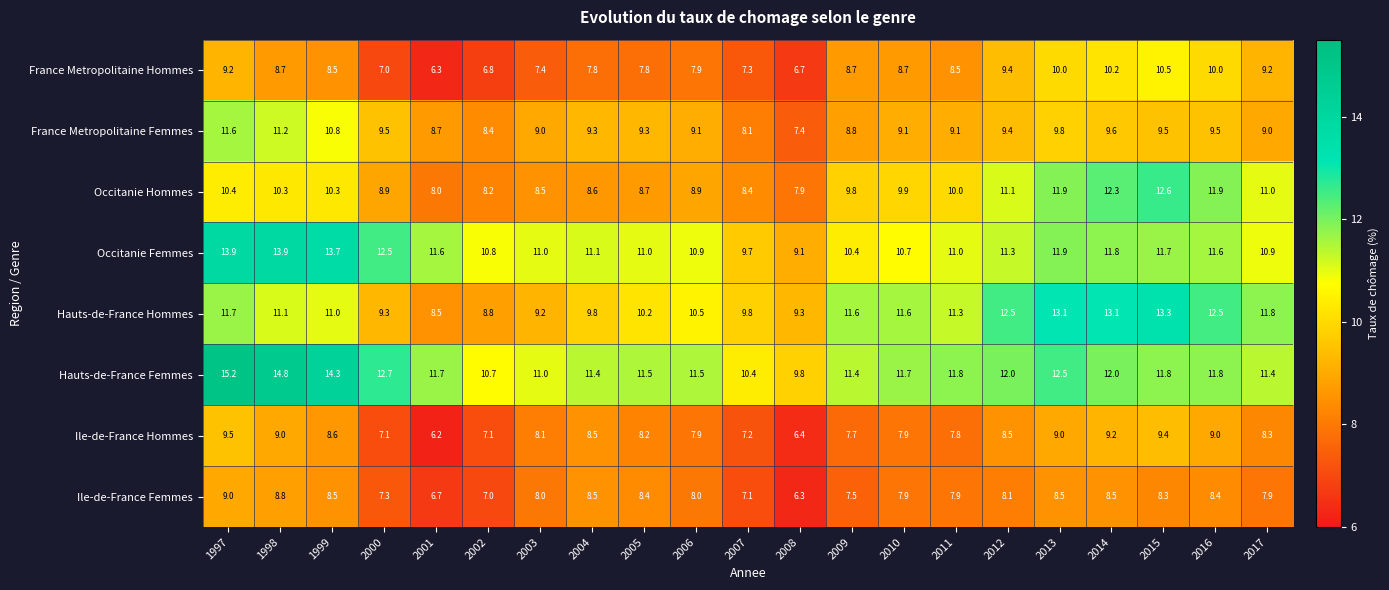

What is the difference between the maximum and second lowest values in the France Metropolitaine Femmes series?

3.5